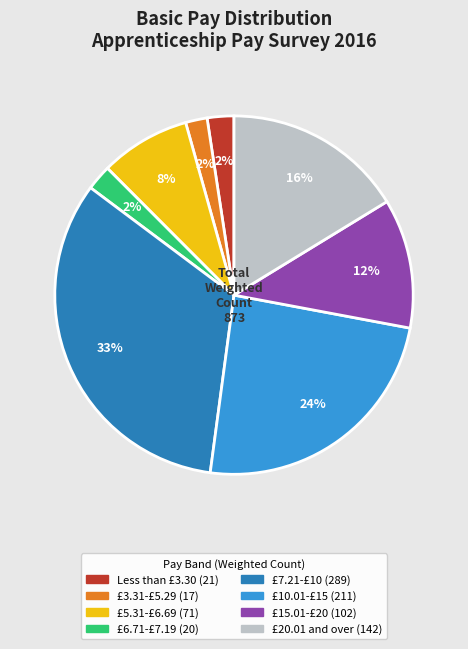

Which slice is the largest?

£7.21-£10